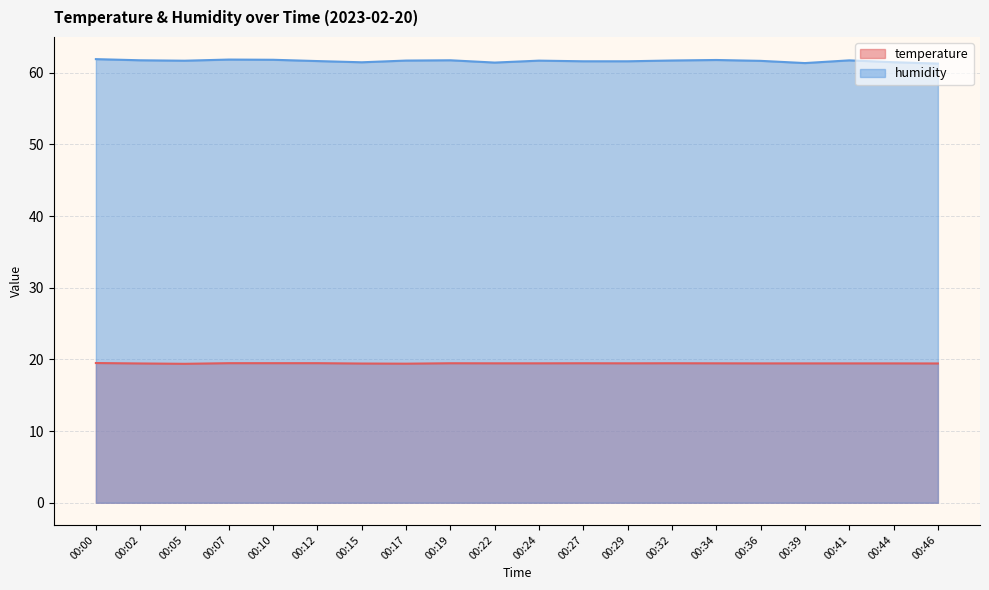

What is the sum of the temperature values at 00:41 and 00:36?

38.9